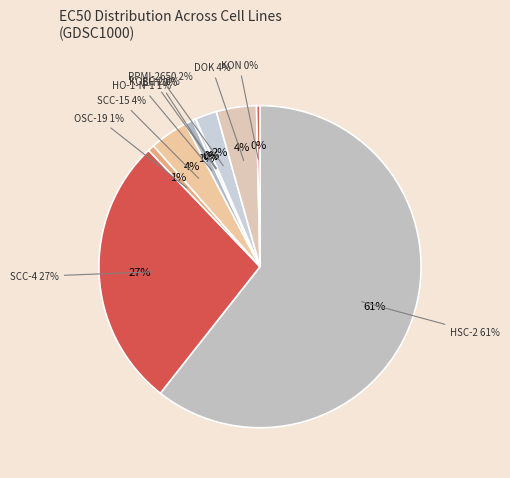

To the nearest percent, what is the difference between the largest and smallest slice percentages?

61%